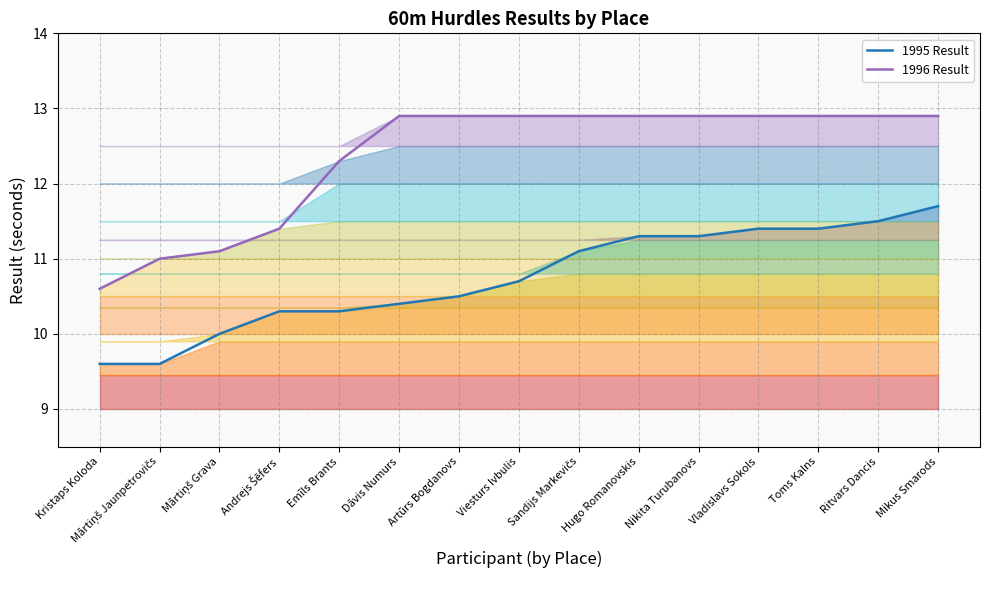

At which category does the chart reach its peak across all series?

Dāvis Numurs